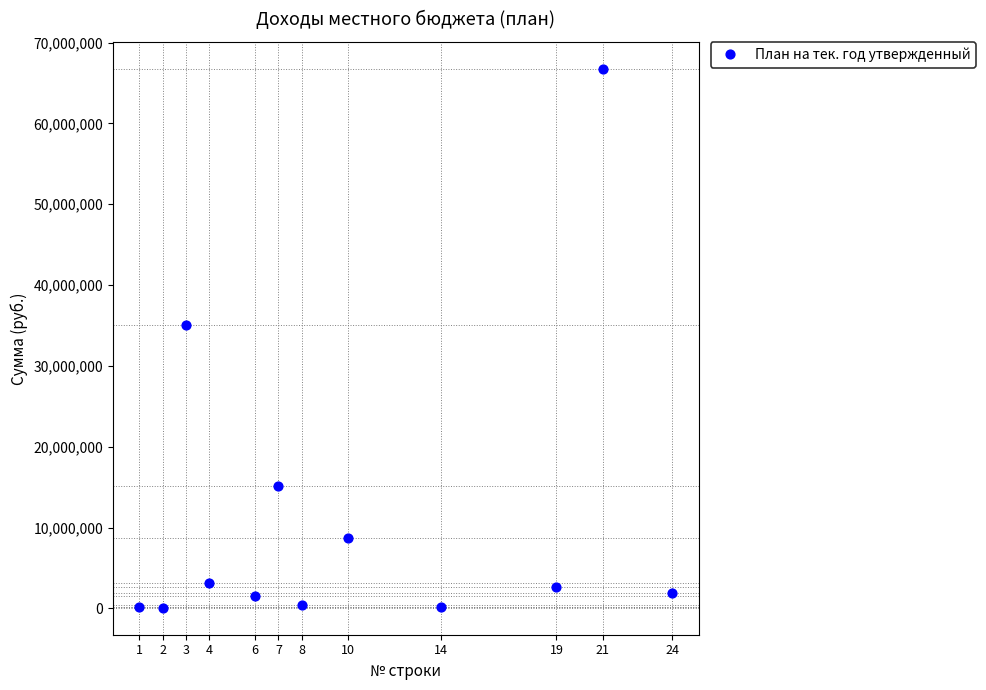

What Y value in the scatter plot is closest to 33407450?

35000000